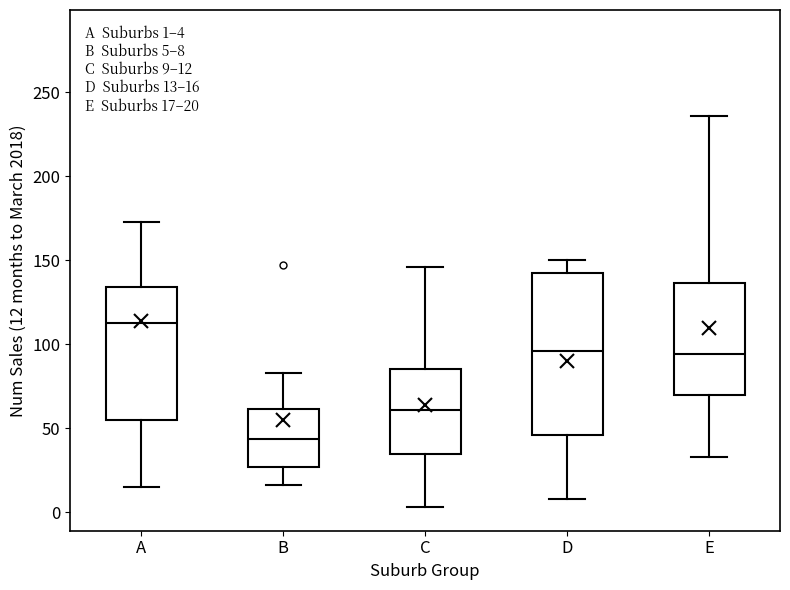

Which box has the highest median line?

A